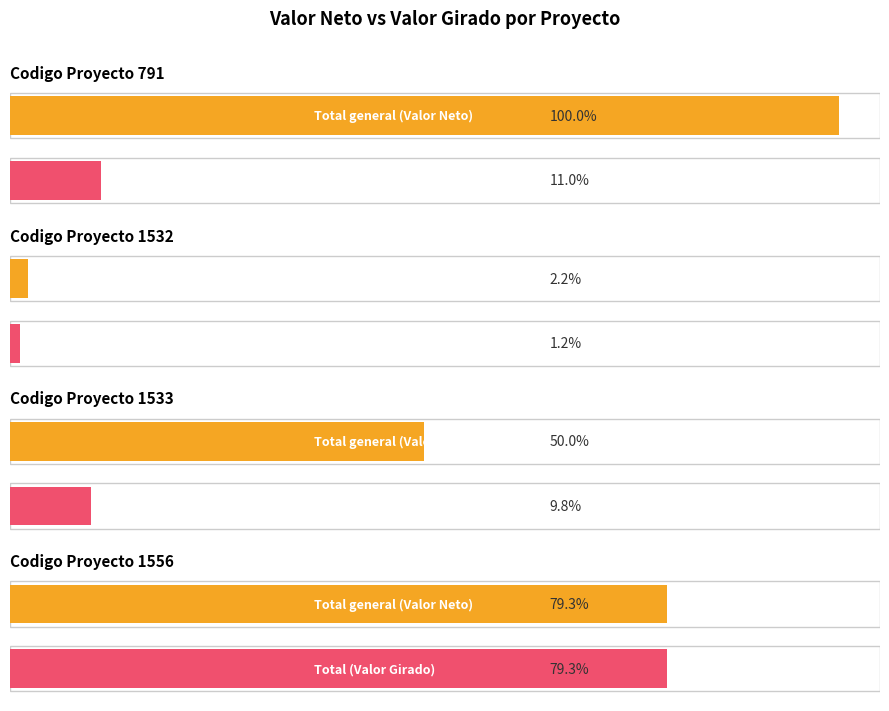

Rank the series by their maximum value, from highest to lowest.

Total general (VALOR NETO), Total (VALOR GIRADO)